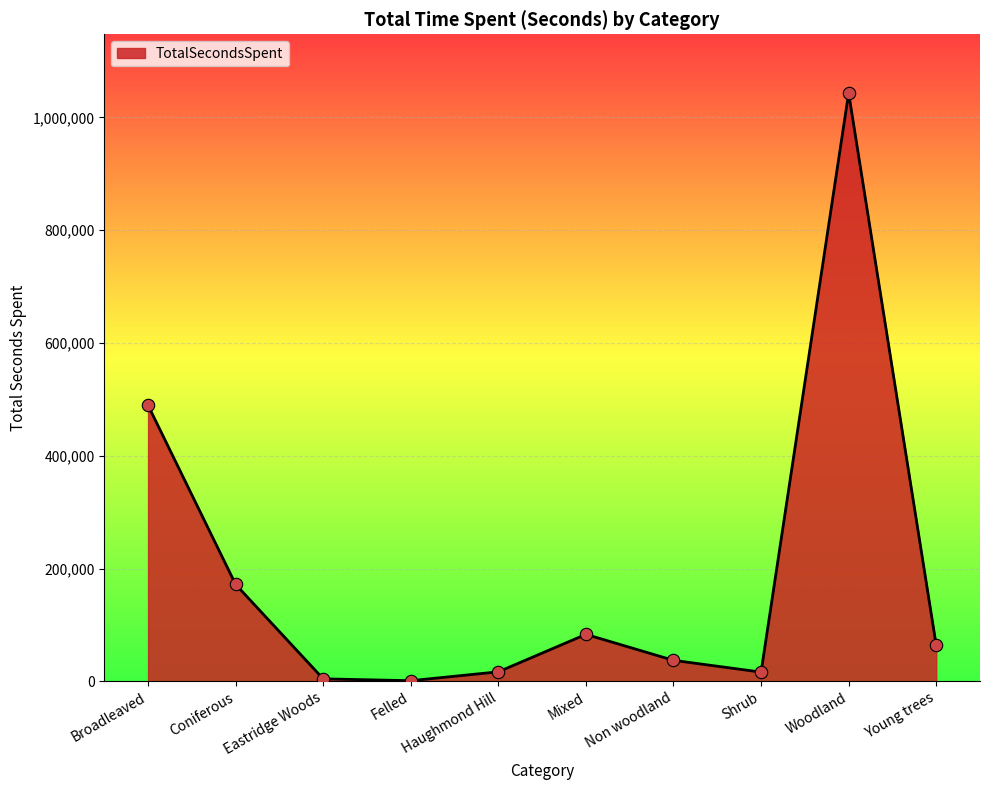

What is the ratio of the value at Haughmond Hill to the value at Coniferous?

0.1